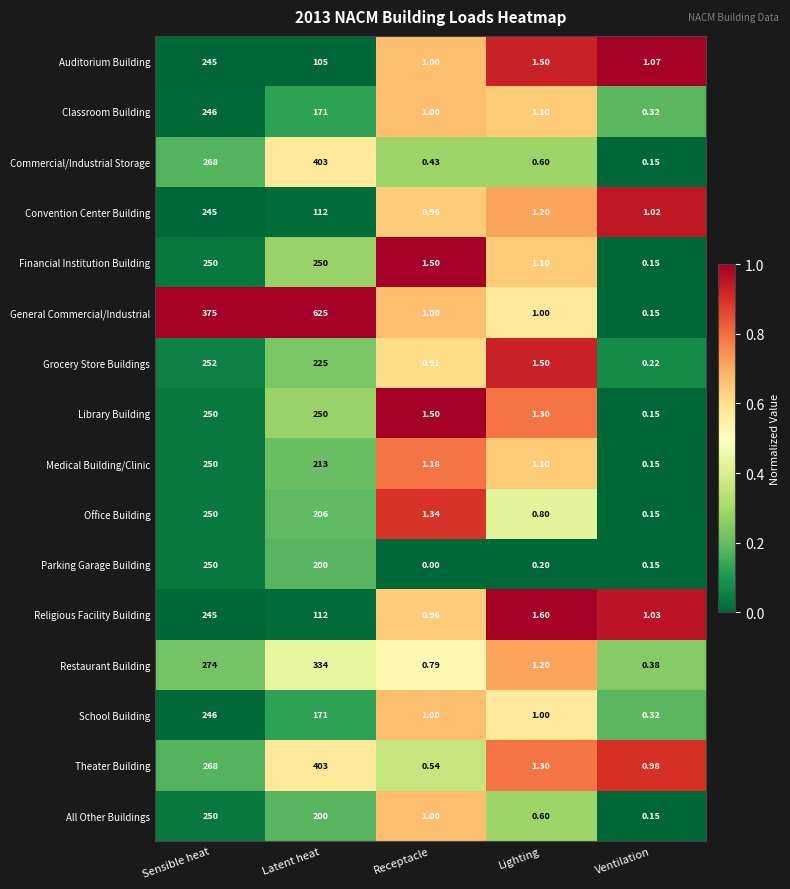

At which label is Classroom Building closest to 123?

Latent heat